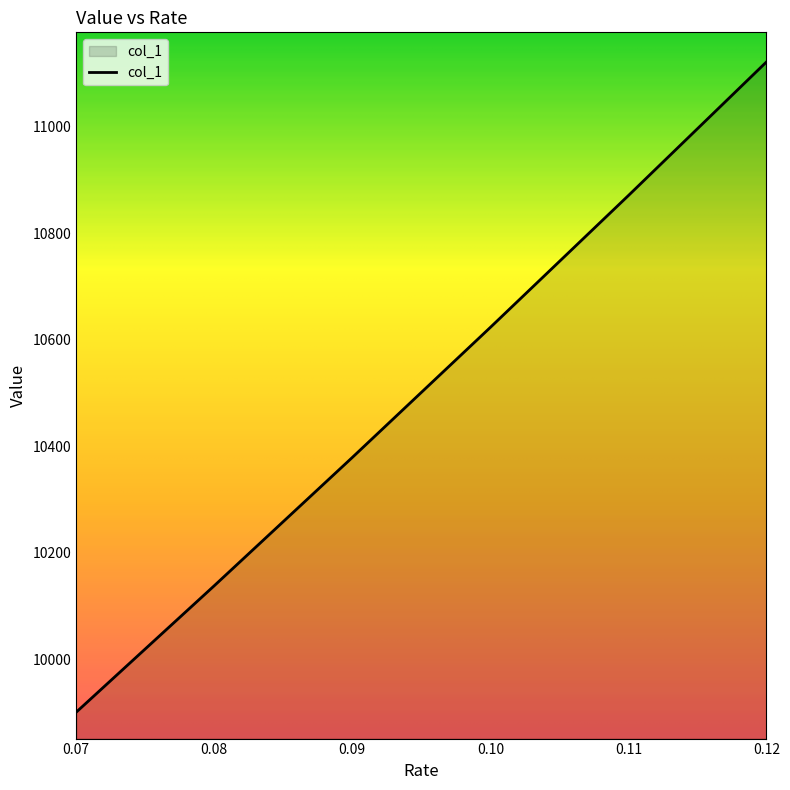

True or false: there are more than 2 points higher than both neighbors.

False